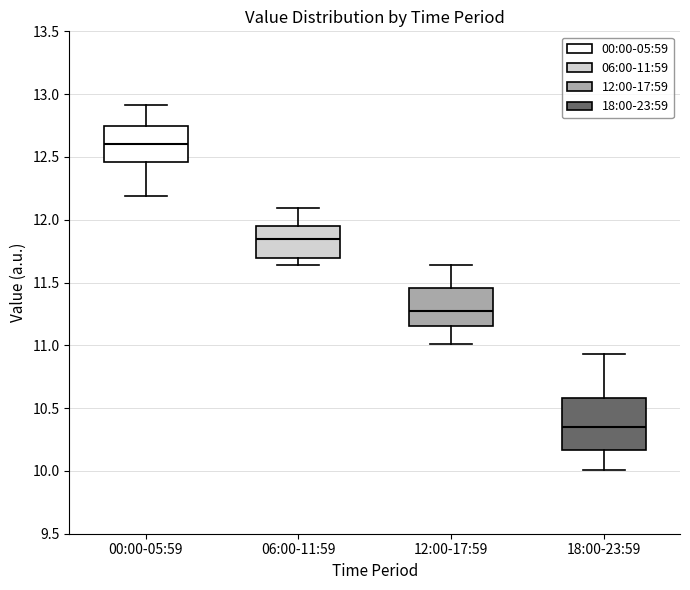

Which box's median line is the lowest?

18:00-23:59